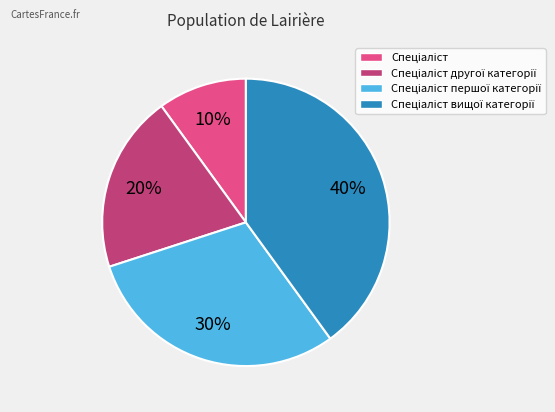

Does any single category account for the majority?

No